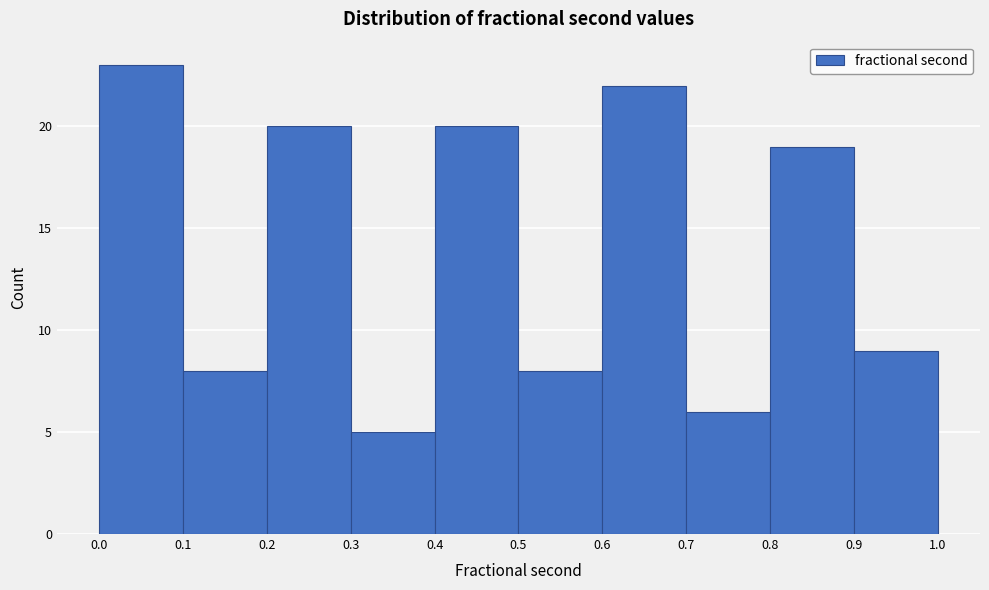

Reading left to right, transcribe this chart: for each bar, give the range it covers on the x-axis and its height. The values are not printed on the chart, so give them approximately, as read against the axis.

0.0 to 0.1: 23
0.1 to 0.2: 8
0.2 to 0.3: 20
0.3 to 0.4: 5
0.4 to 0.5: 20
0.5 to 0.6: 8
0.6 to 0.7: 22
0.7 to 0.8: 6
0.8 to 0.9: 19
0.9 to 1.0: 9